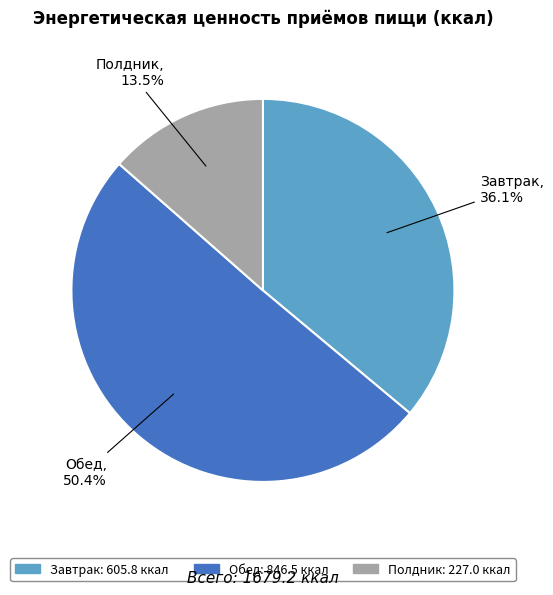

Does any single category account for the majority?

Yes